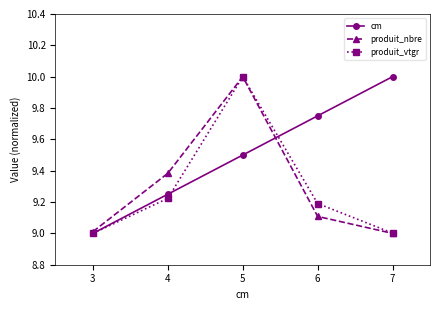

Which series changed the most between 6 and 7?

cm